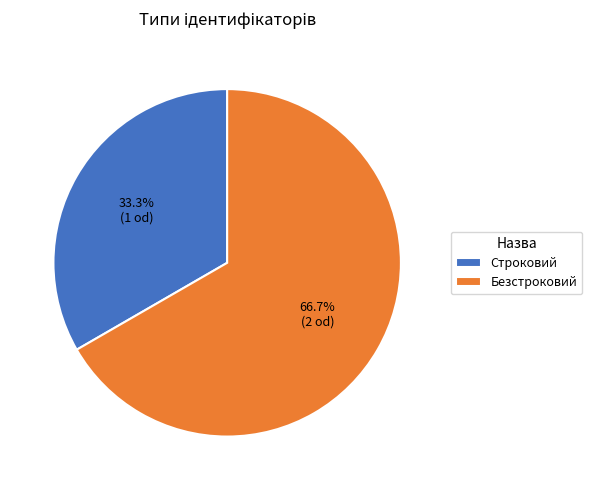

Does any single category account for the majority?

Yes